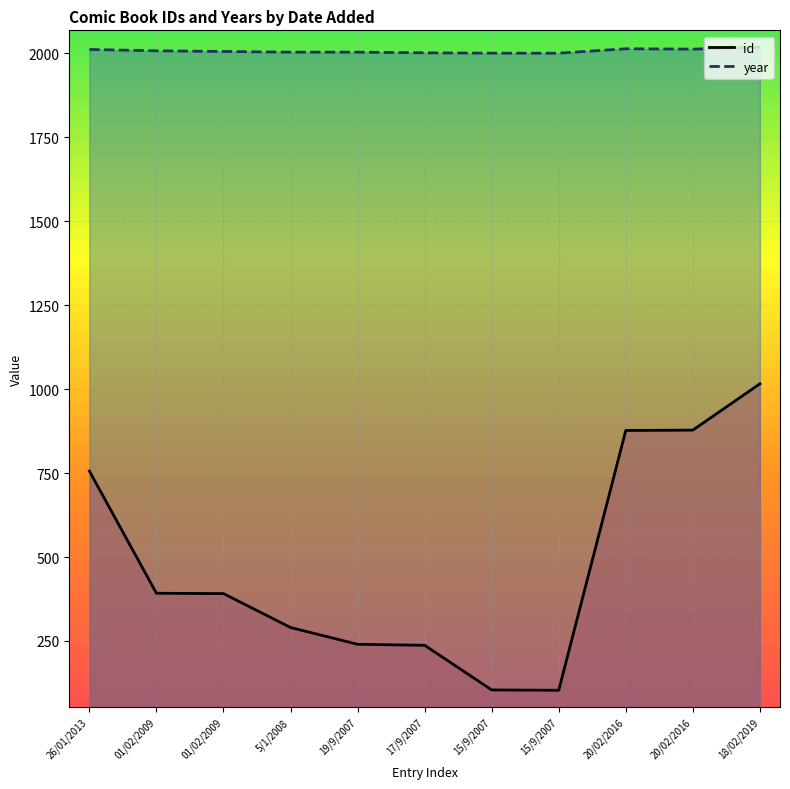

At which label is id closest to 559?

01/02/2009